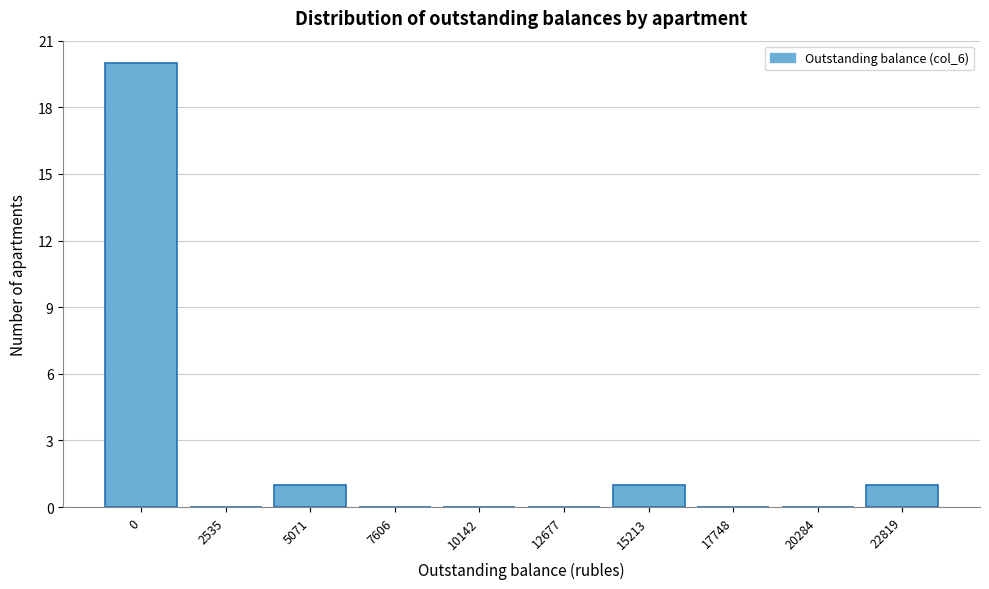

Reading right to left, extract all data points from this chart.

22819=1	20284=0	17748=0	15213=1	12677=0	10142=0	7606=0	5071=1	2535=0	0=20